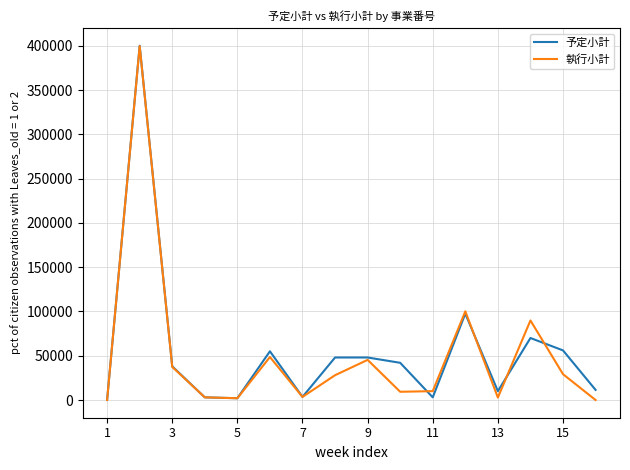

What is the highest value of the 予定小計 series?

400000